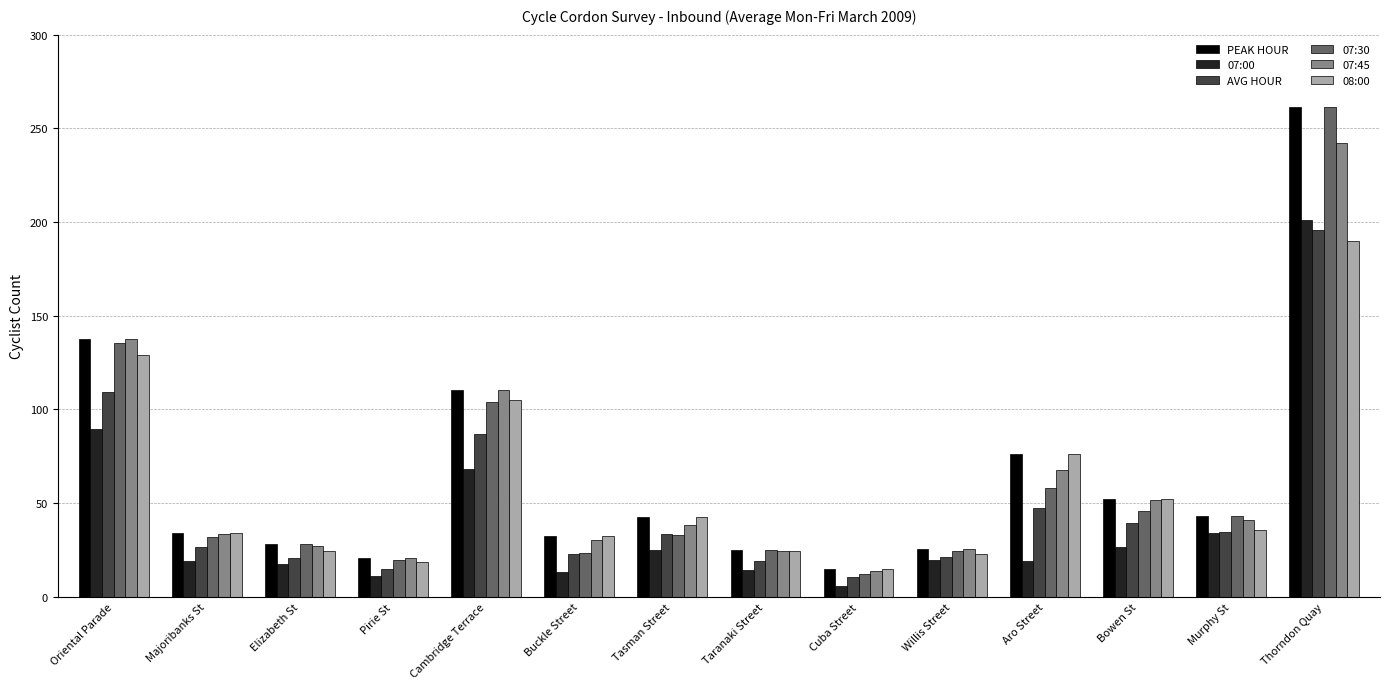

At which label does PEAK HOUR first exceed 42?

Oriental Parade